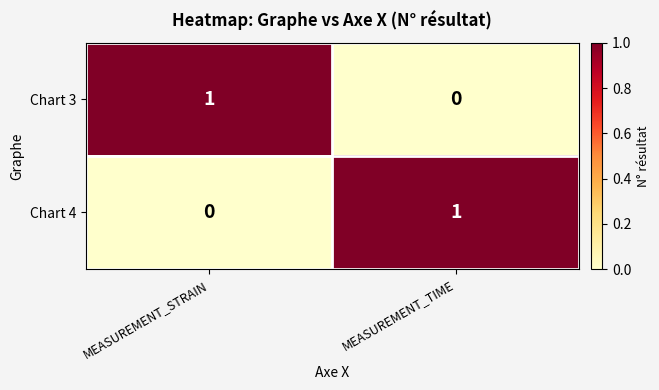

The value of Chart 4 at MEASUREMENT_STRAIN is -1. True or false?

False